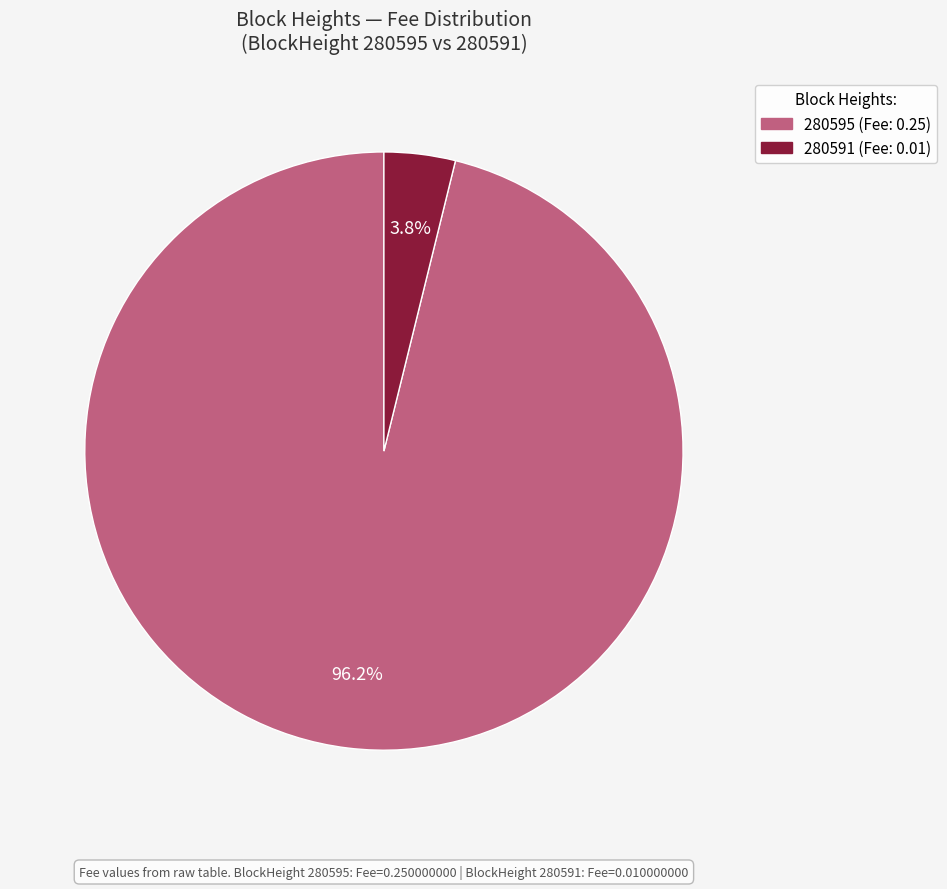

Combined, what portion of the pie is 280591 and 280595?

100.0%